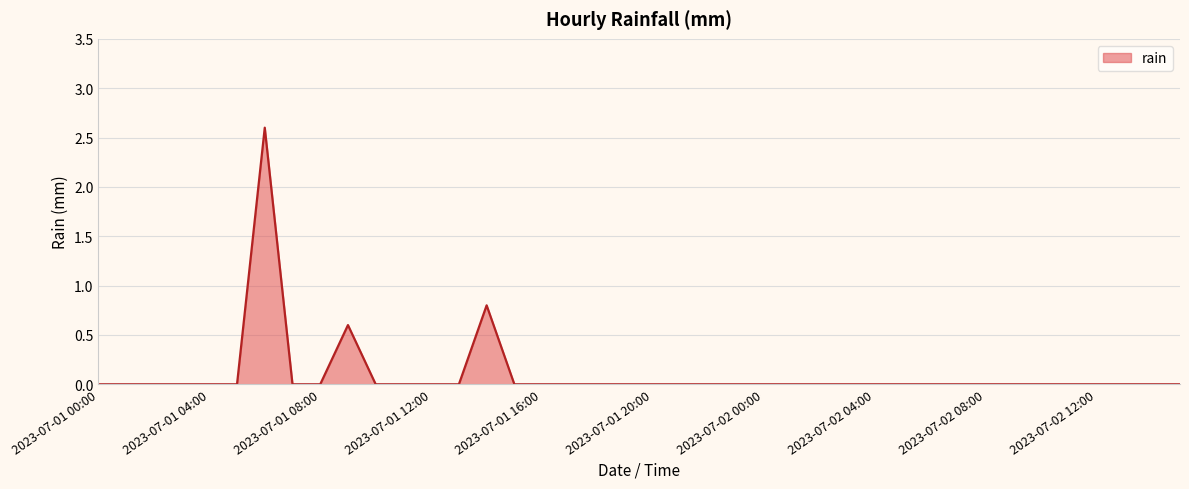

What is the difference between the maximum and minimum values?

2.6